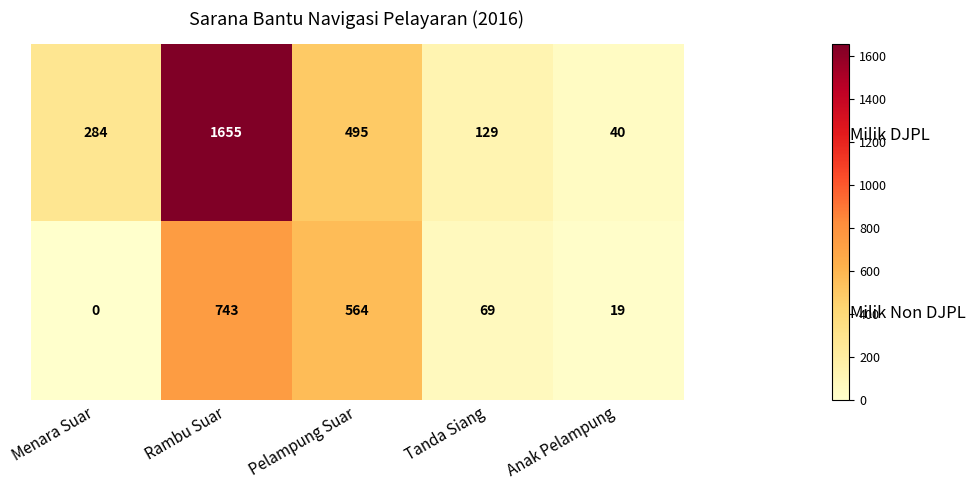

What is the difference between the second highest and minimum values in the Milik Non DJPL series?

564